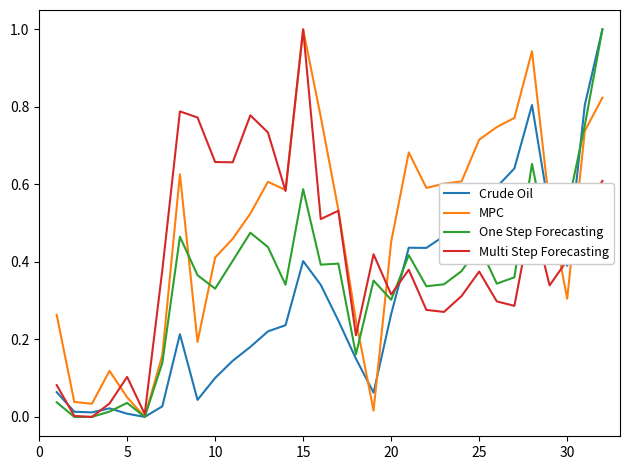

What is the highest value of the Multi Step Forecasting series?

1.0